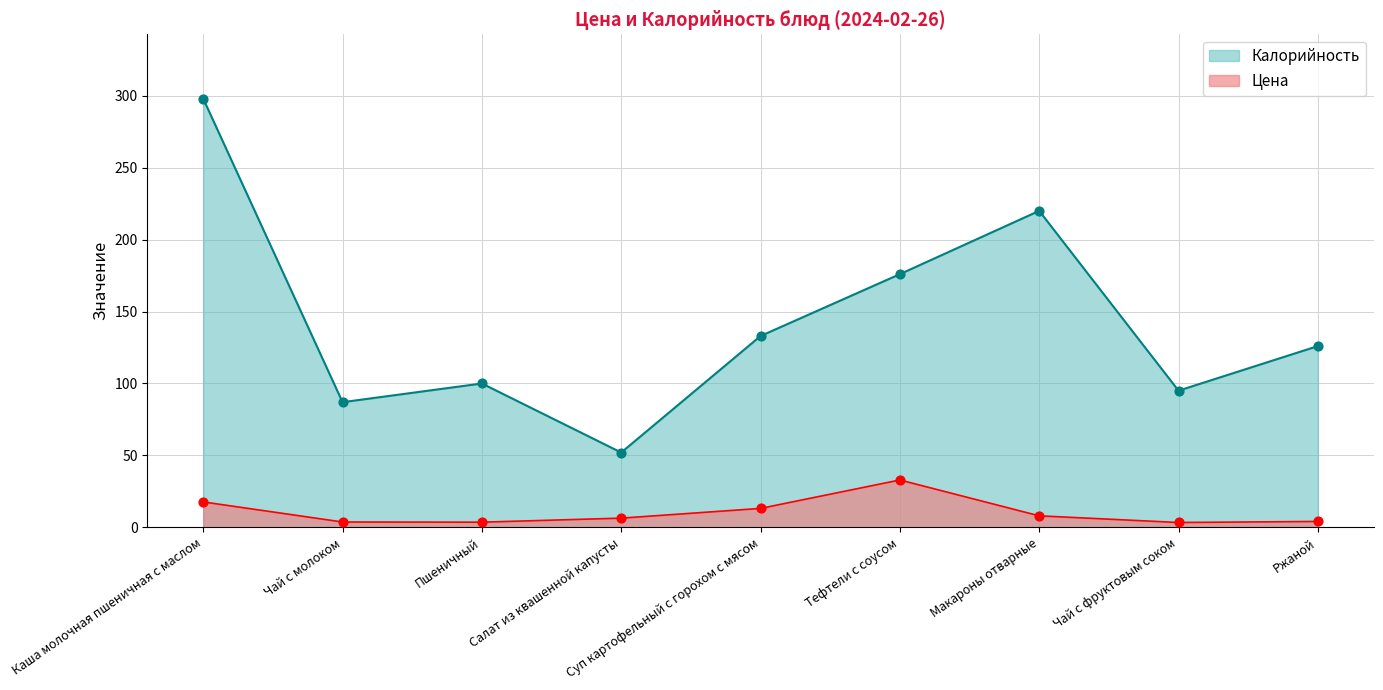

Is the value of Цена at Тефтели с соусом greater than the value of Калорийность at Салат из квашенной капусты?

No